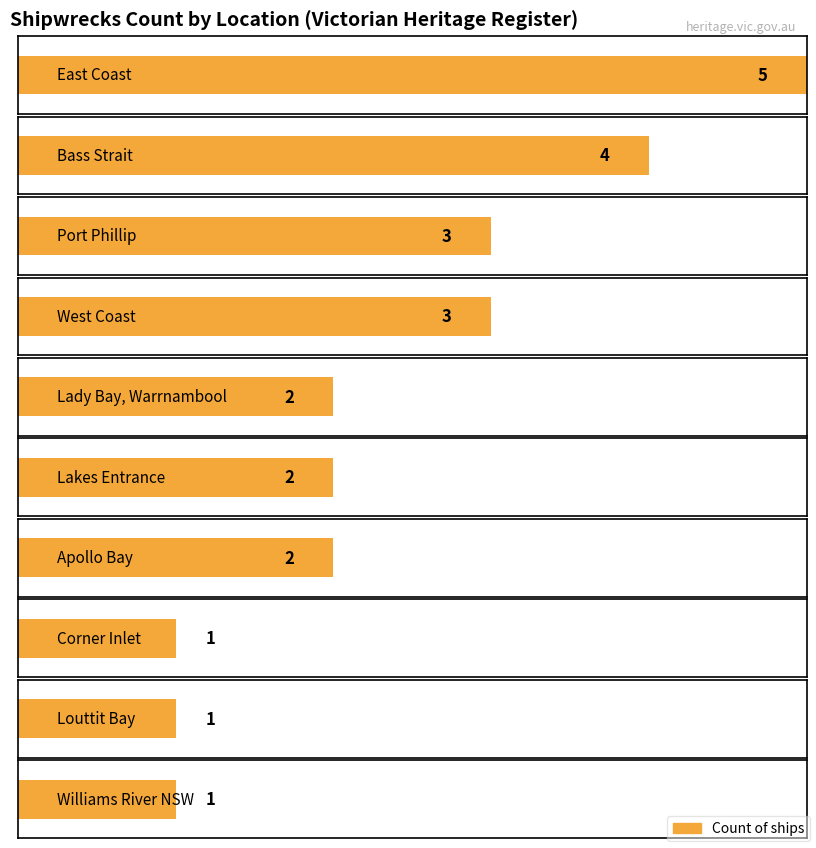

How many values are between 1 and 3?

8